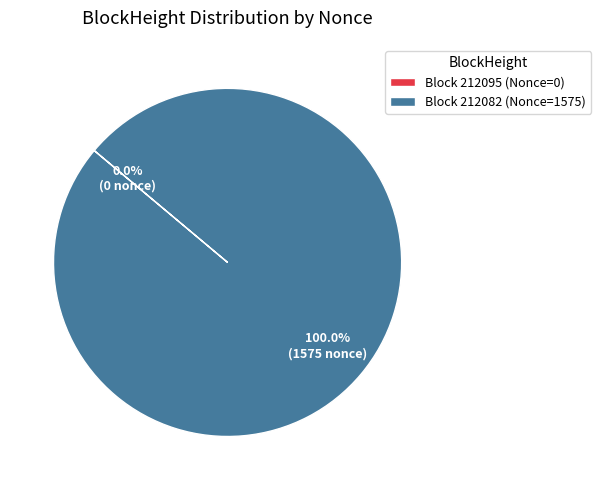

Which category accounts for the majority?

Block 212082 (Nonce=1575)